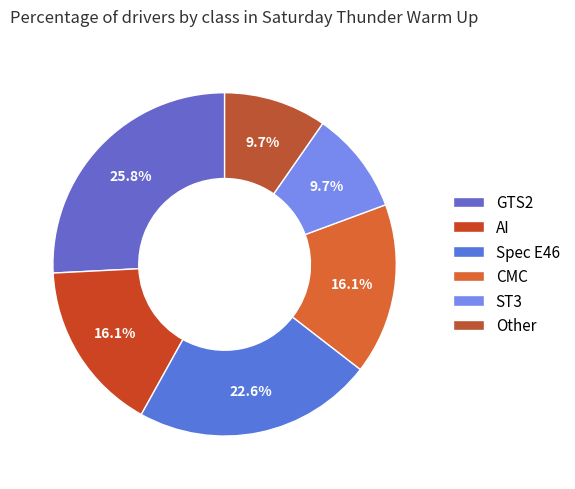

True or false: GTS2 accounts for 17% of the total.

False